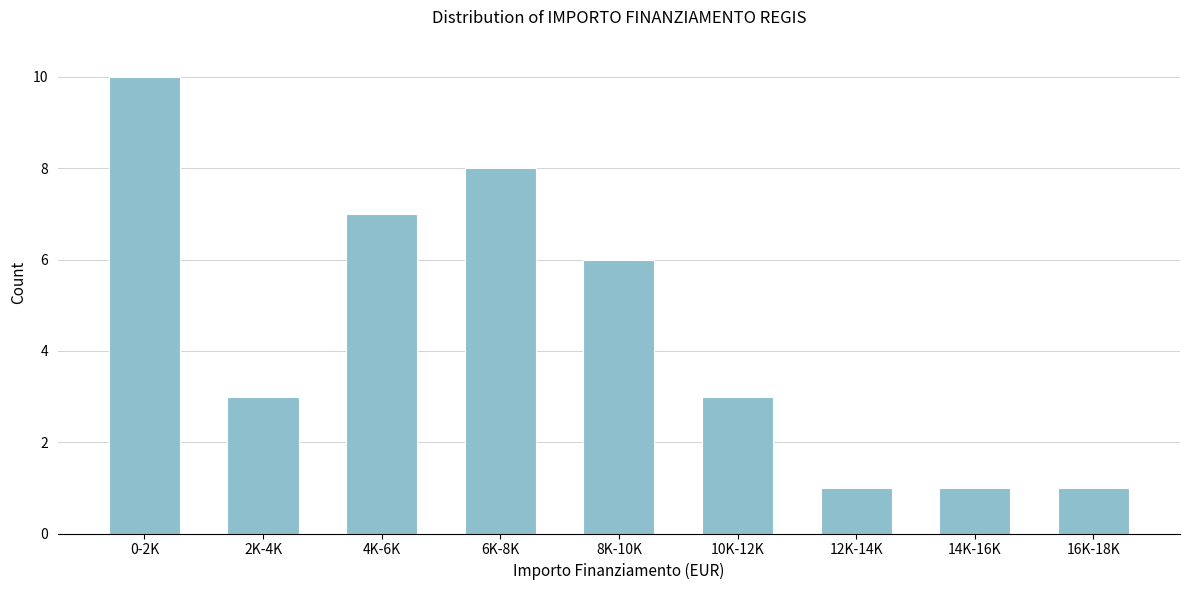

Reading right to left, transcribe all the data shown in this chart.

16K-18K=1	14K-16K=1	12K-14K=1	10K-12K=3	8K-10K=6	6K-8K=8	4K-6K=7	2K-4K=3	0-2K=10